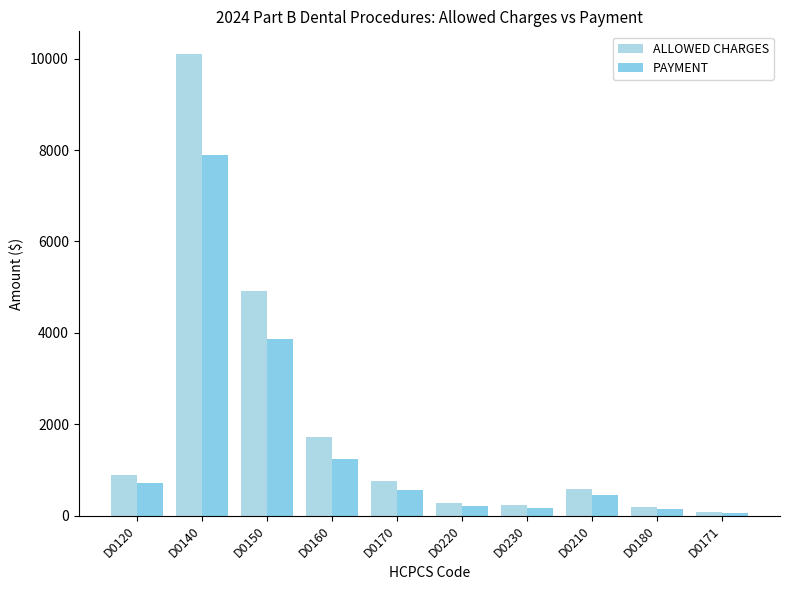

What position from the right is D0210?

3